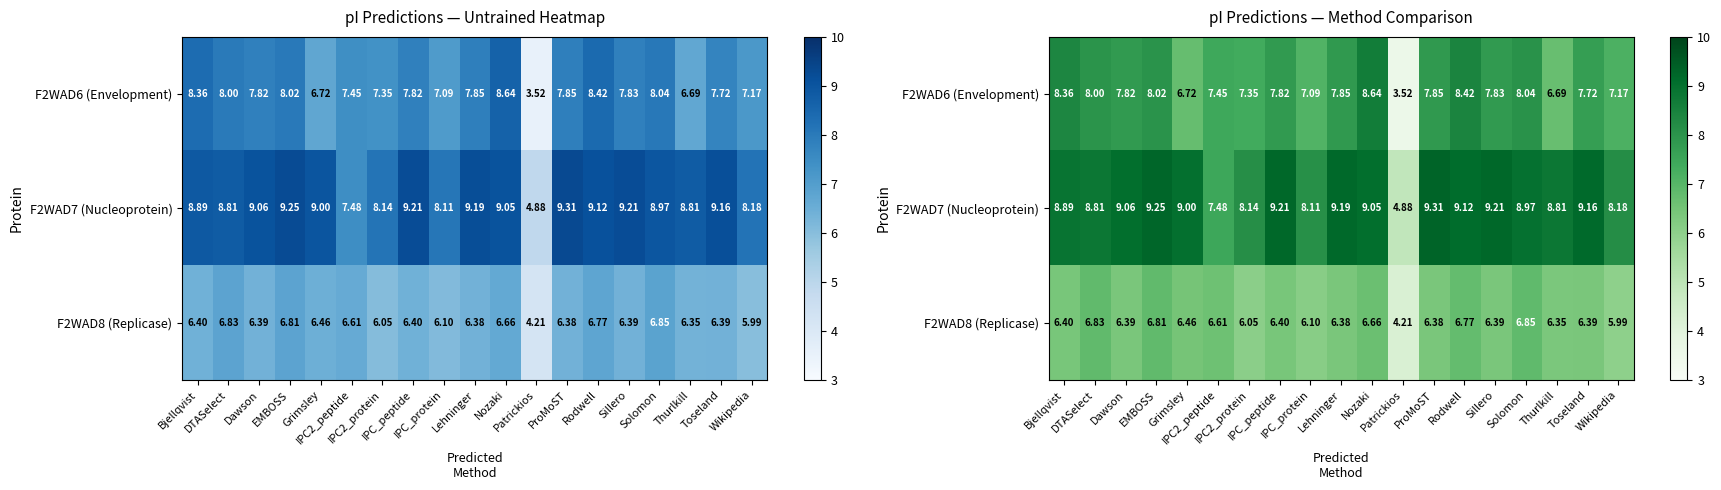

At DTASelect, list the series in order from smallest to largest.

F2WAD8 (Replicase), F2WAD6 (Envelopment), F2WAD7 (Nucleoprotein)